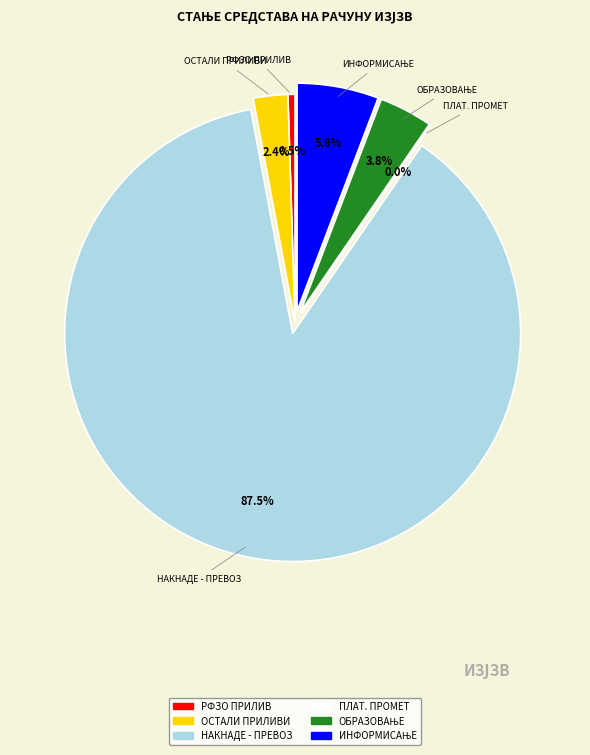

How many slices are in this pie chart?

6